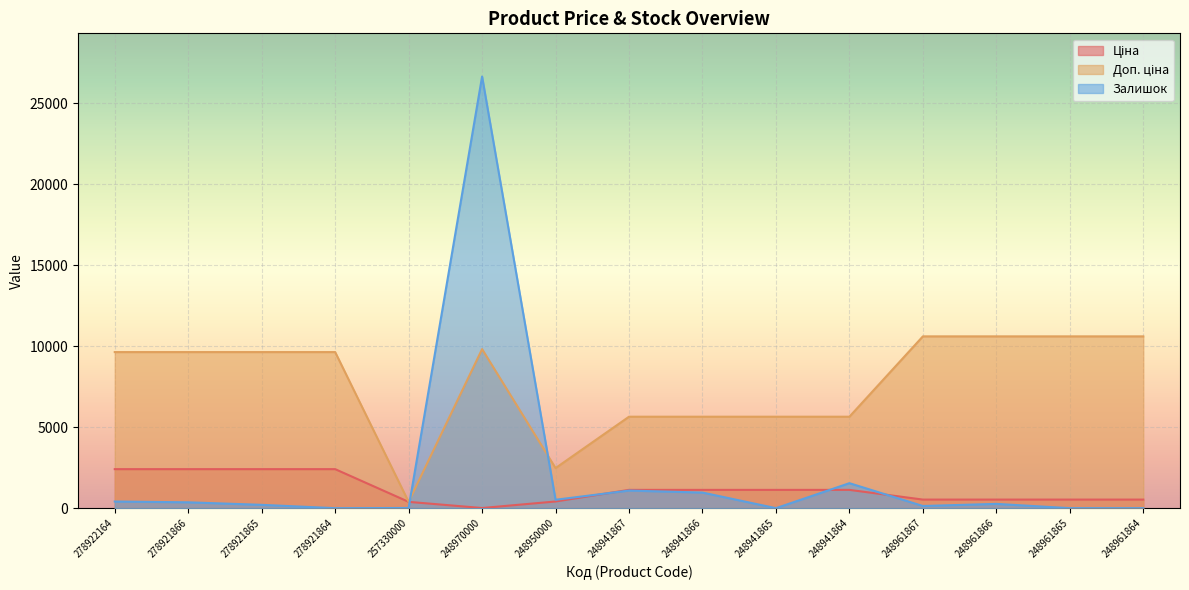

What is the difference between the second highest and minimum values in the Доп. ціна series?

10218.2